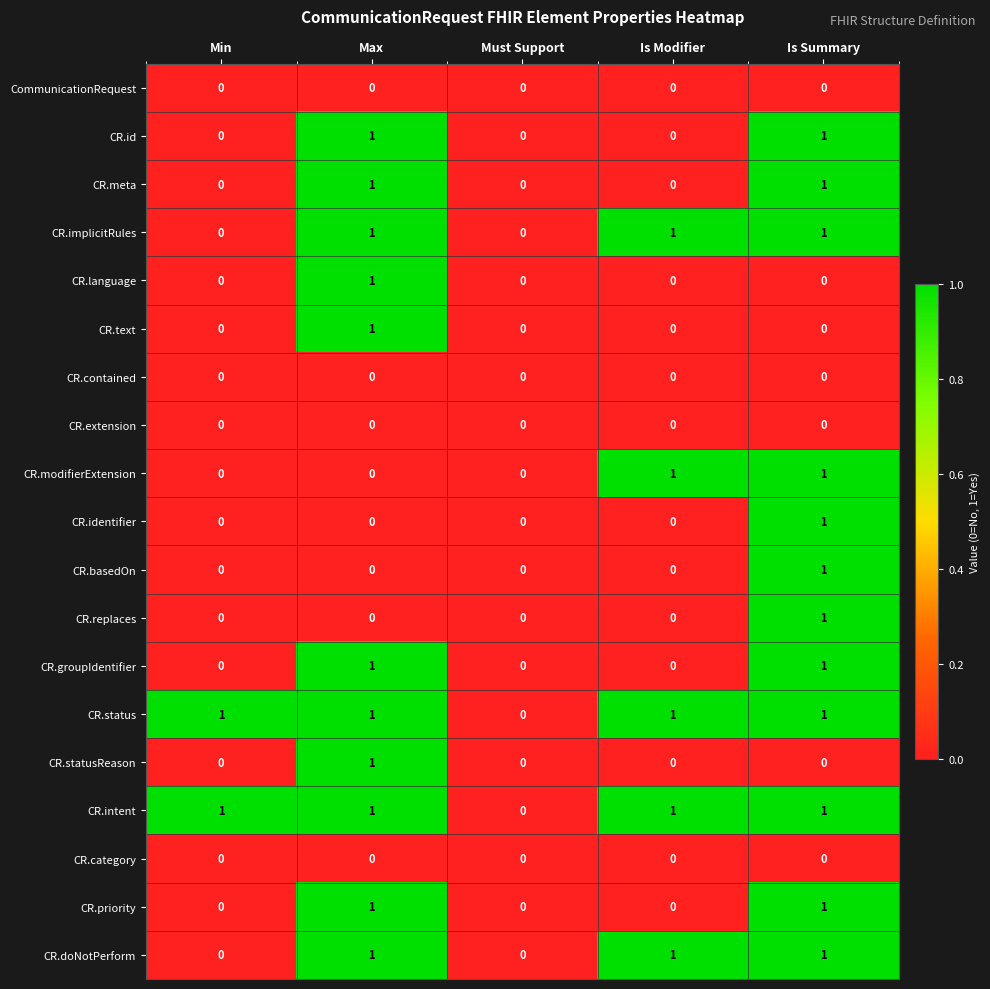

Which category has the highest value in the CR.text series?

Max